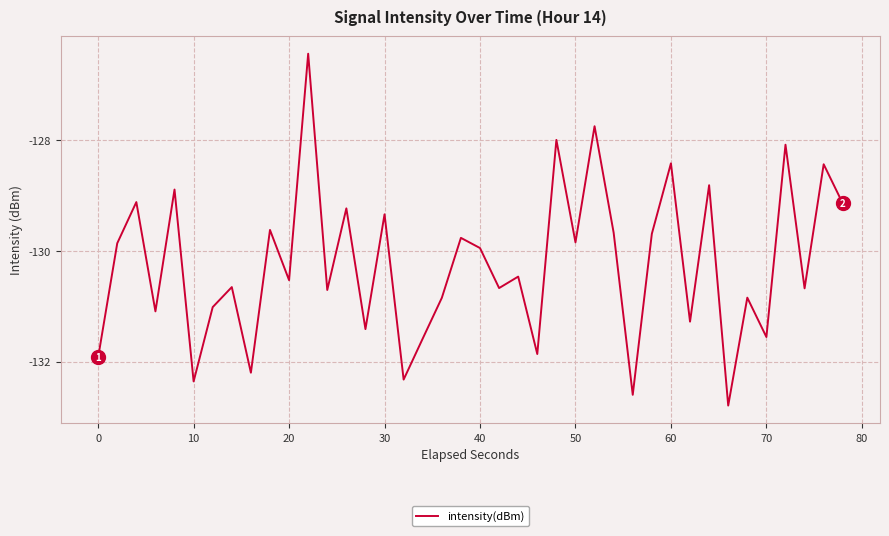

What is the minimum value shown in the chart?

-132.8